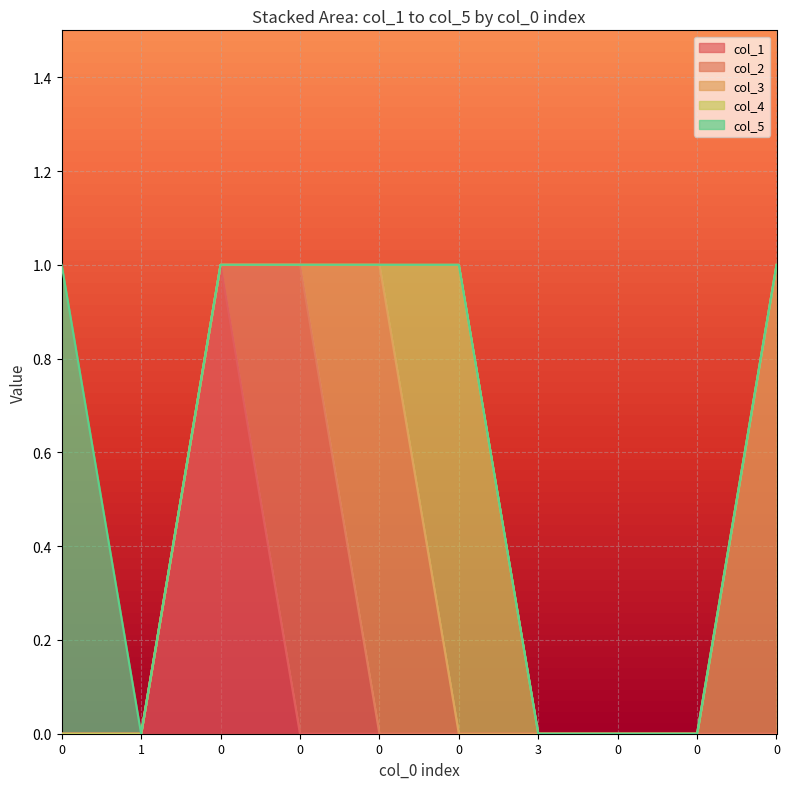

What are all the series names shown in the legend?

col_1, col_2, col_3, col_4, col_5